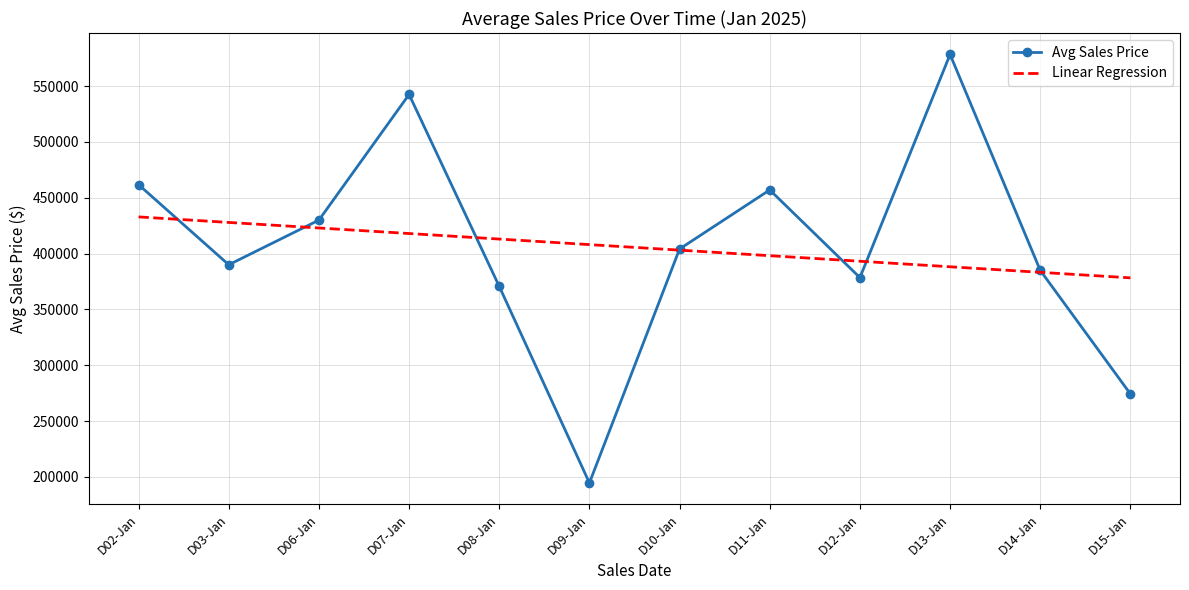

True or false: Avg Sales Price has more than 2 interior local peaks.

True